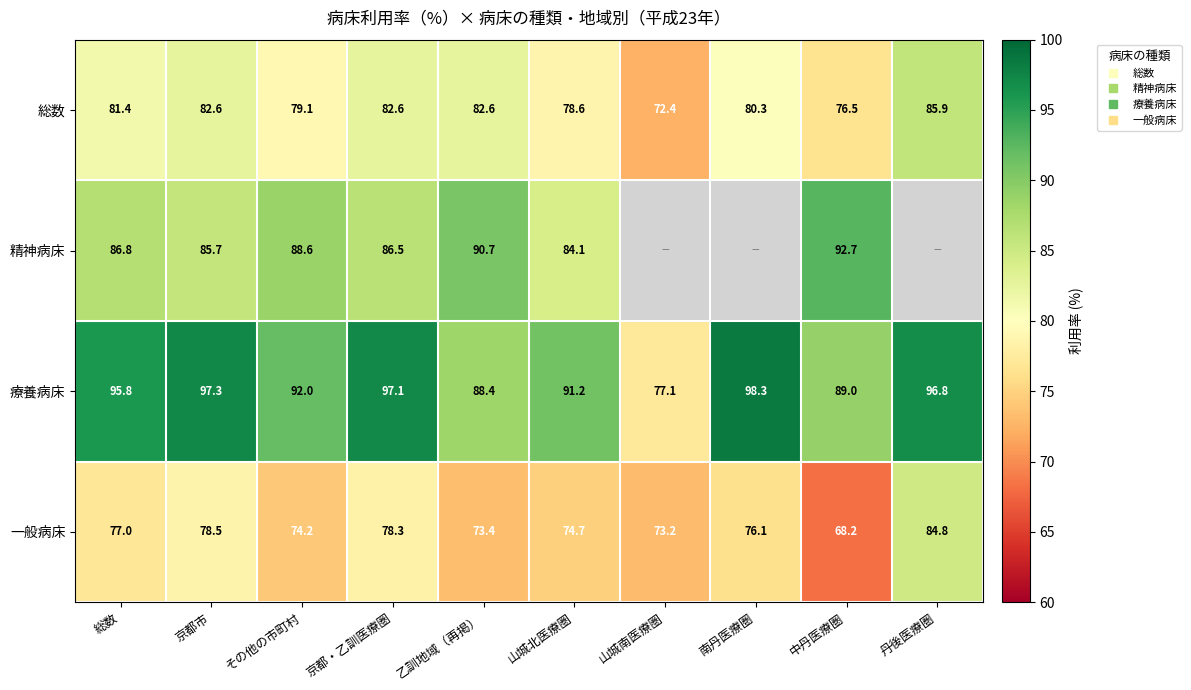

Is it true that 総数 equals 131.5 at 丹後医療圏?

False